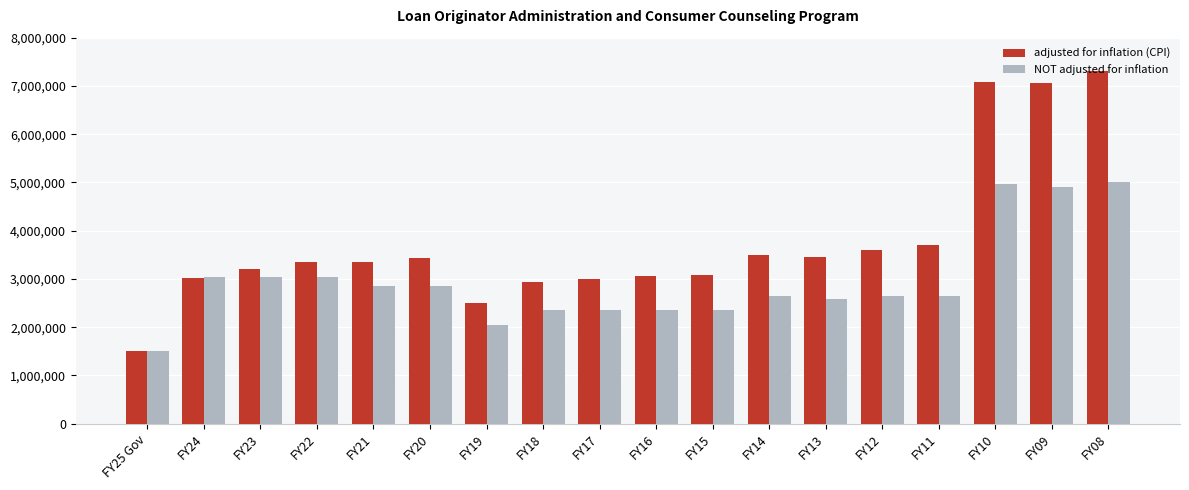

What is the spread (max minus min) of values at FY14?

839149